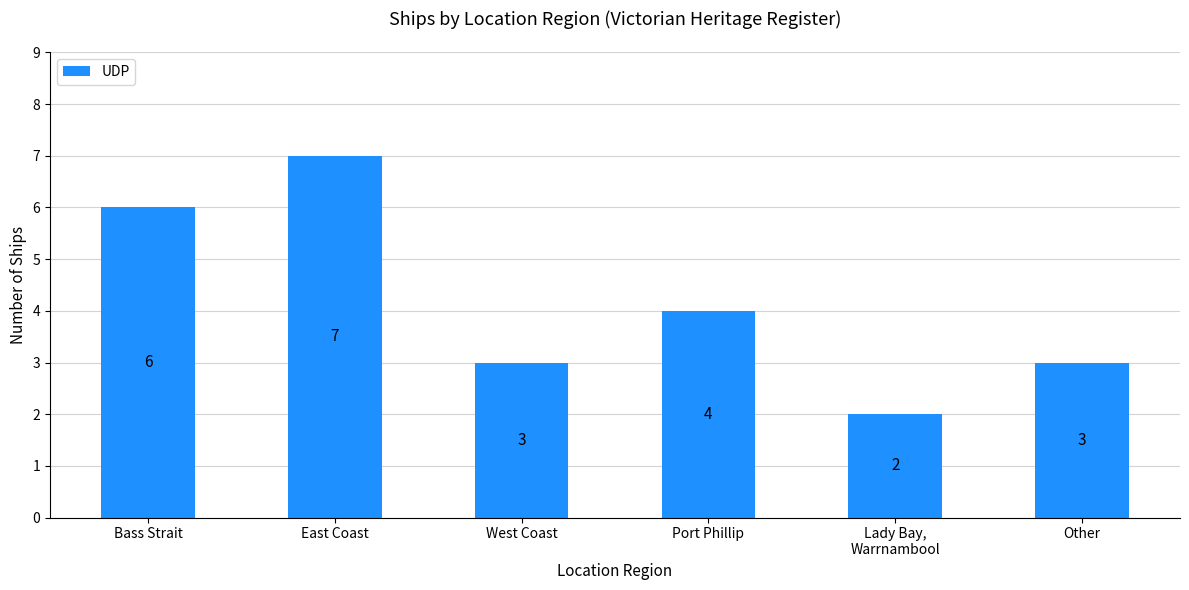

What is the difference between the maximum and minimum values?

5